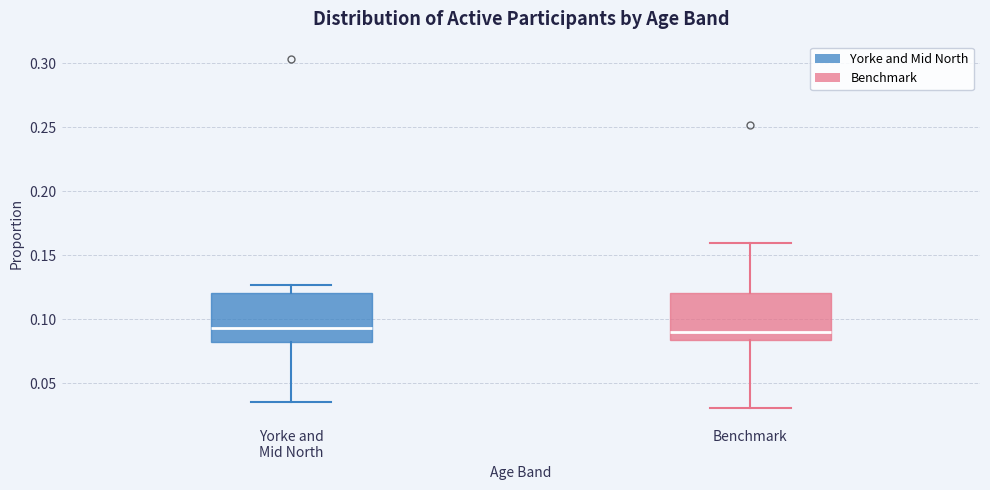

Where does the upper whisker of the box for Yorke and Mid North end on the y-axis? The values are not printed on the chart, so give them approximately, as read against the axis.

0.125